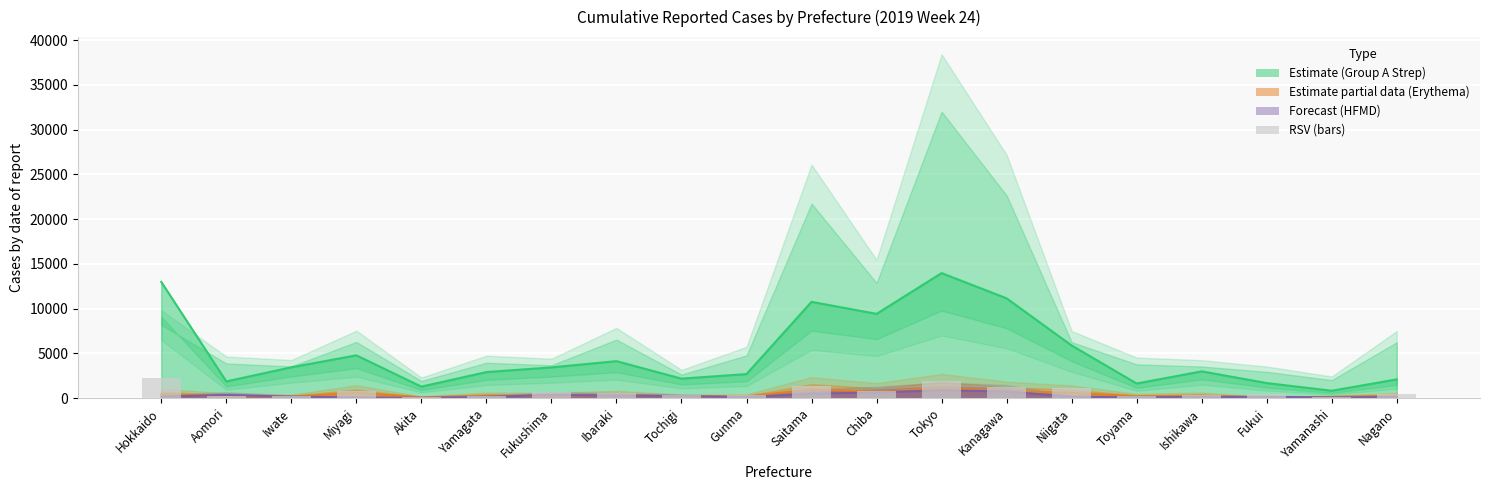

Reading right to left, what are all the values shown in this chart?

Nagano=464.4	Yamanashi=88.8	Fukui=495.6	Ishikawa=350.4	Toyama=205.2	Niigata=1089.6	Kanagawa=1182.0	Tokyo=1880.4	Chiba=828.0	Saitama=1359.6	Gunma=374.4	Tochigi=386.4	Ibaraki=540.0	Fukushima=714.0	Yamagata=264.0	Akita=96.0	Miyagi=807.6	Iwate=254.4	Aomori=240.0	Hokkaido=2282.4